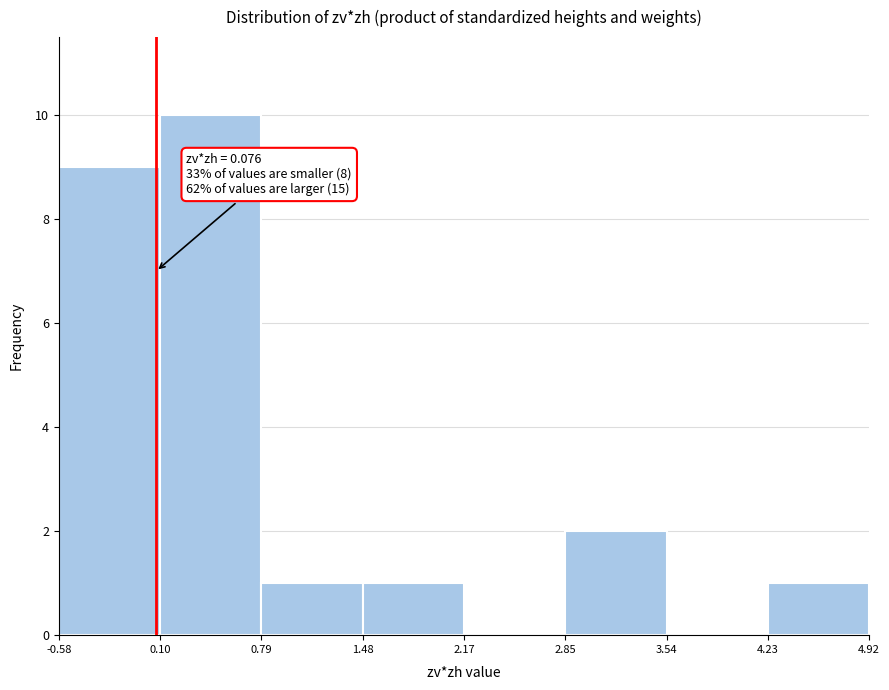

Over which range of the x-axis is the bar tallest?

0.10 to 0.79